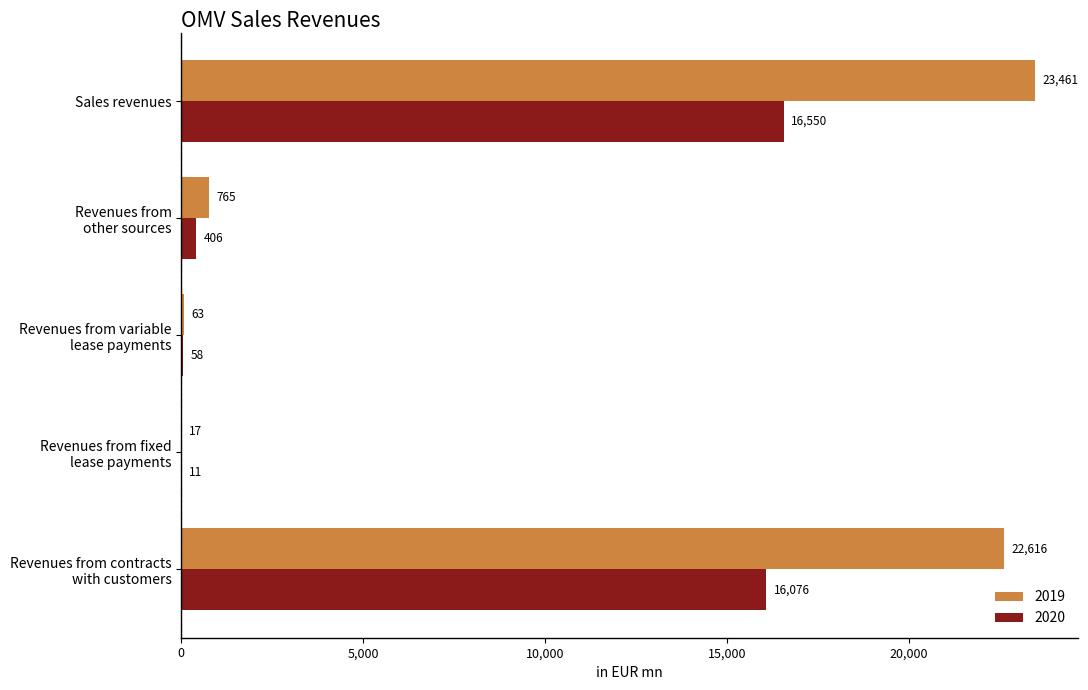

At which category is the sum across all series the highest?

Sales revenues